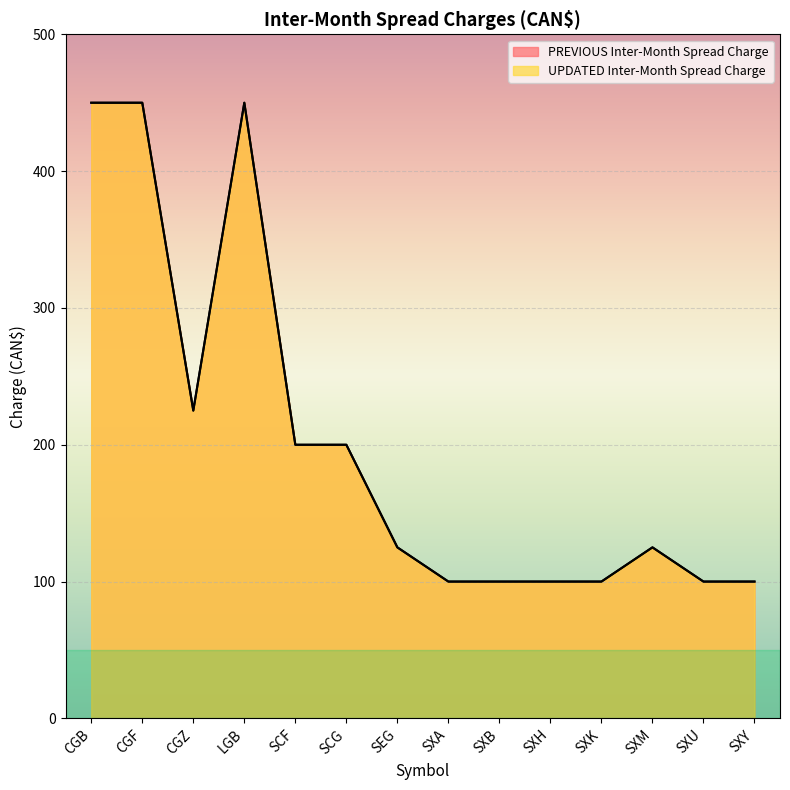

Which series has the widest spread of values?

PREVIOUS Inter-Month Spread Charge